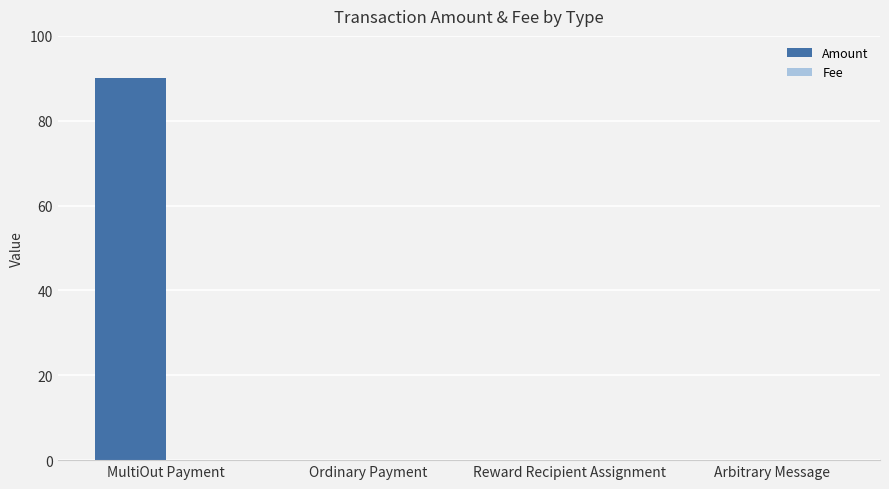

At which category is the sum across all series the highest?

MultiOut Payment